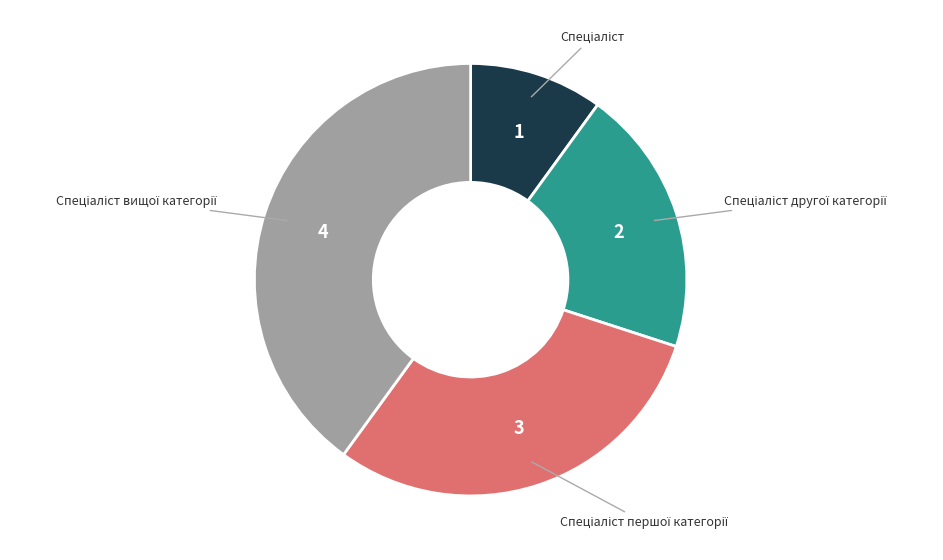

Is there a majority slice in this chart?

No